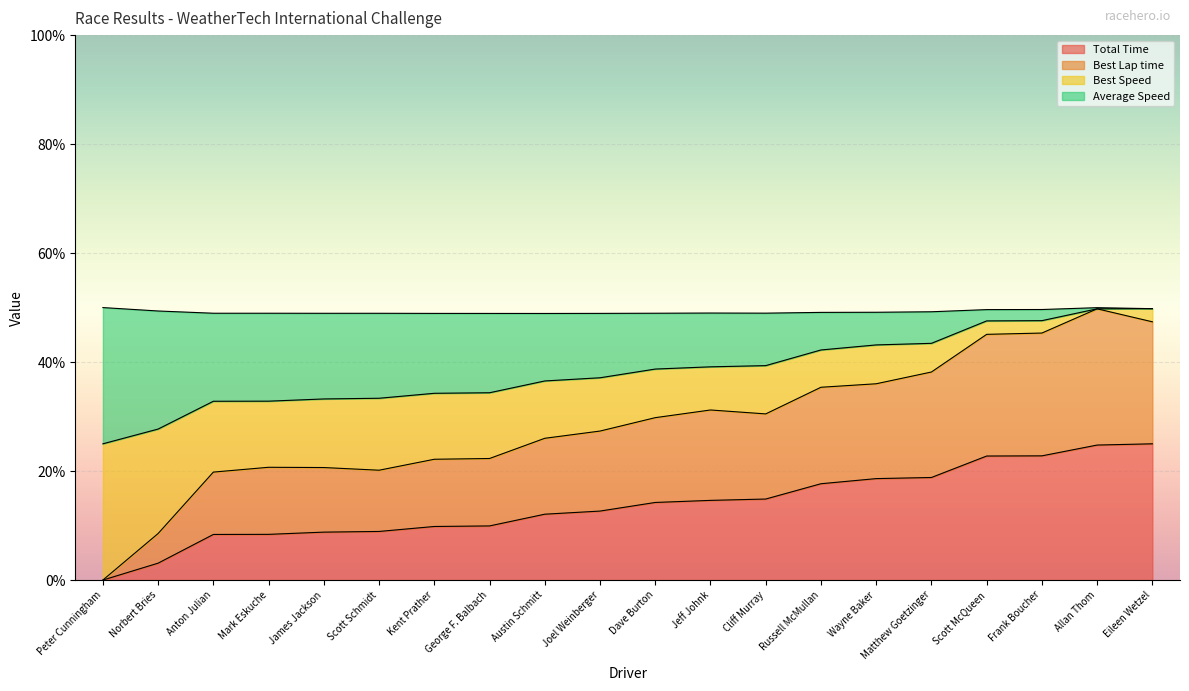

How many values in the Best Lap time series are below 29?

10